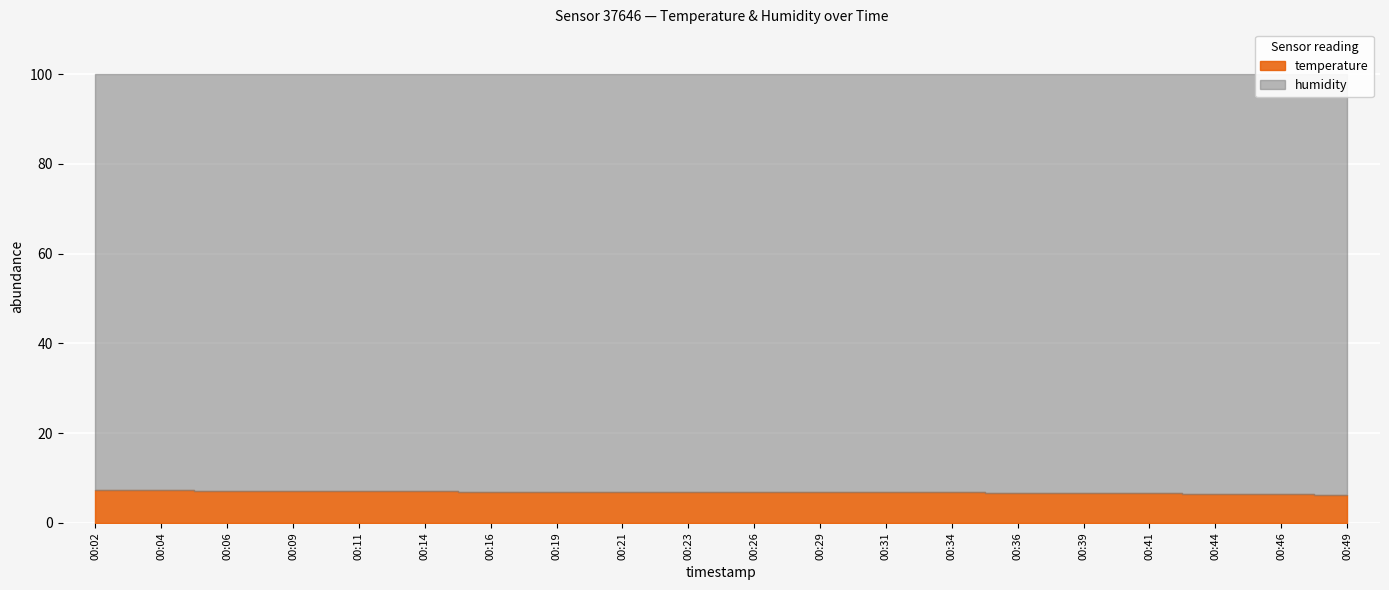

Reading left to right, list all the values displayed in this chart.

temperature: 00:02=7.8	00:04=7.8	00:06=7.7	00:09=7.7	00:11=7.6	00:14=7.6	00:16=7.5	00:19=7.5	00:21=7.4	00:23=7.4	00:26=7.4	00:29=7.3	00:31=7.3	00:34=7.3	00:36=7.2	00:39=7.1	00:41=7.0	00:44=6.9	00:46=6.8	00:49=6.7
humidity: 00:02=99.9	00:04=99.9	00:06=99.9	00:09=99.9	00:11=99.9	00:14=99.9	00:16=99.9	00:19=99.9	00:21=99.9	00:23=99.9	00:26=99.9	00:29=99.9	00:31=99.9	00:34=99.9	00:36=99.9	00:39=99.9	00:41=99.9	00:44=99.9	00:46=99.9	00:49=99.9